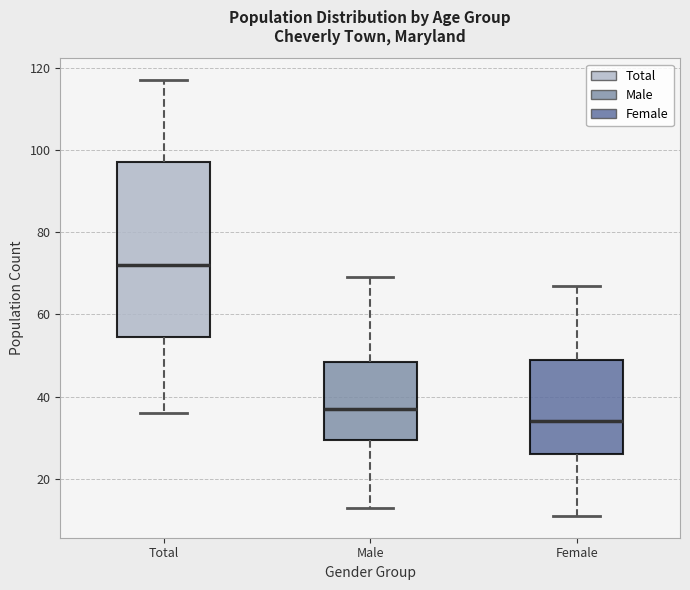

Which box has the highest median line?

Total